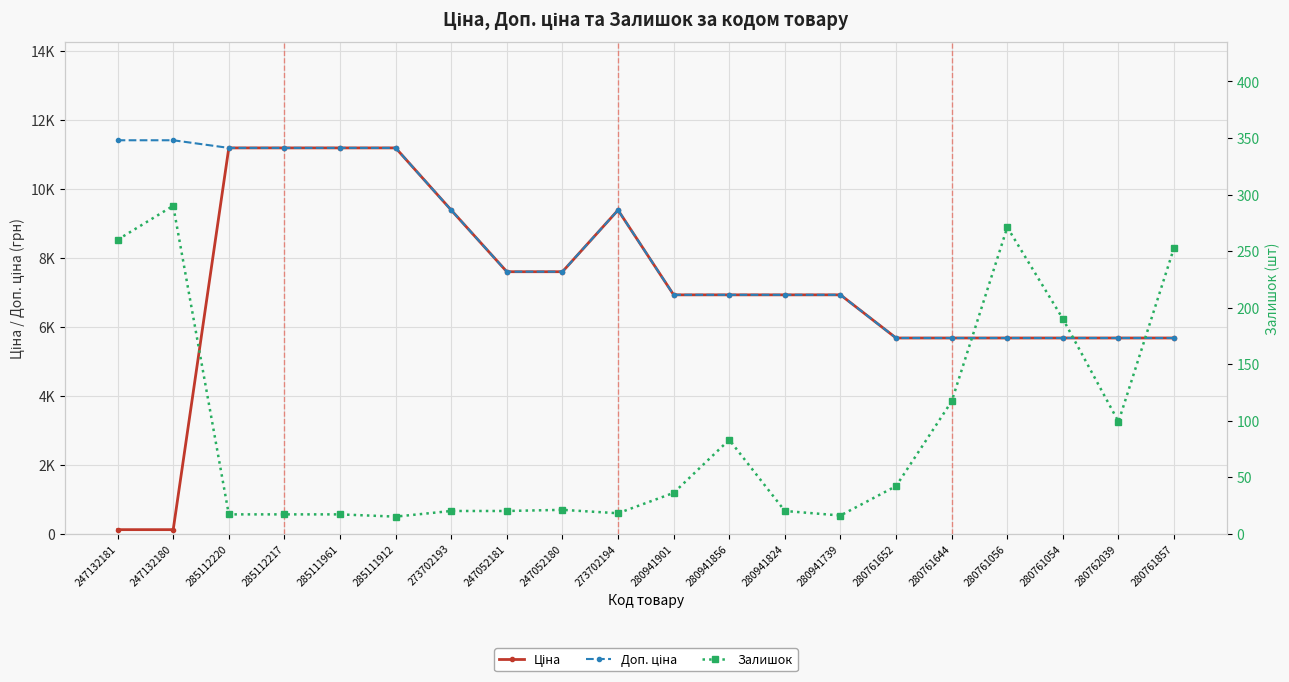

True or false: Доп. ціна and Залишок cross at least once.

False